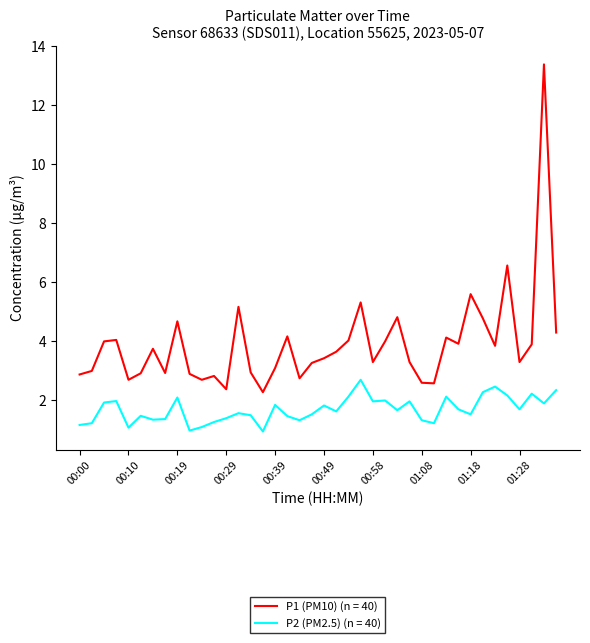

Which series has the largest total across all categories?

P1 (PM10) (n = 40)